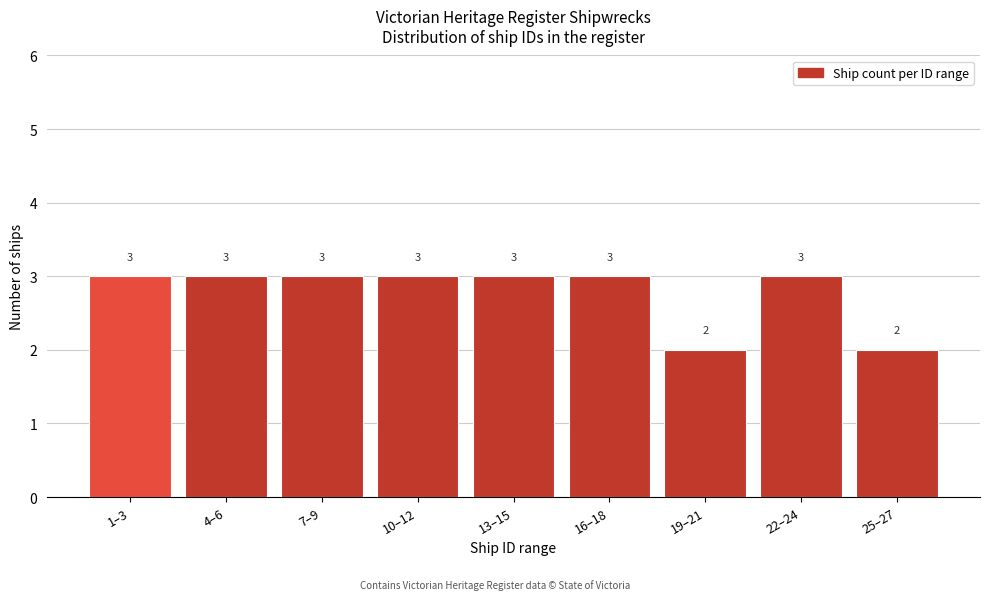

Reading right to left, extract all data points from this chart.

2	3	2	3	3	3	3	3	3